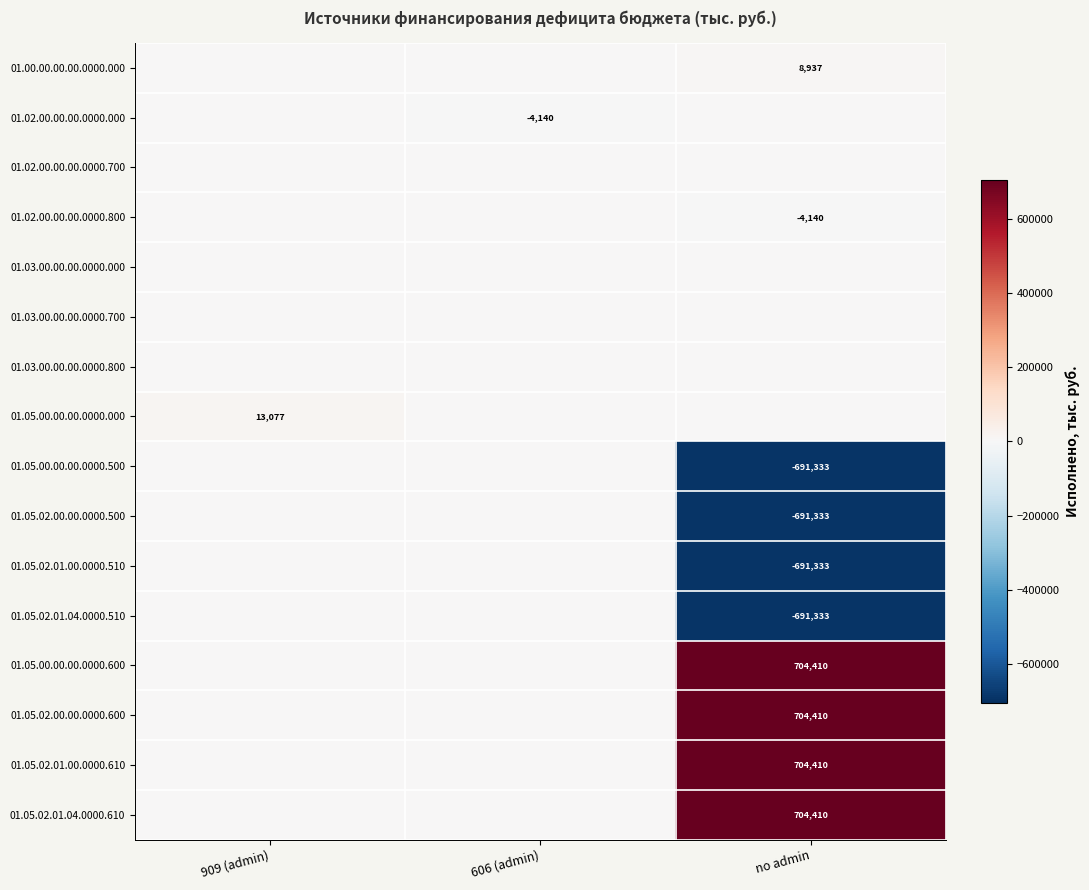

True or false: 01.05.00.00.00.0000.600 has a value of 944502 at no admin.

False